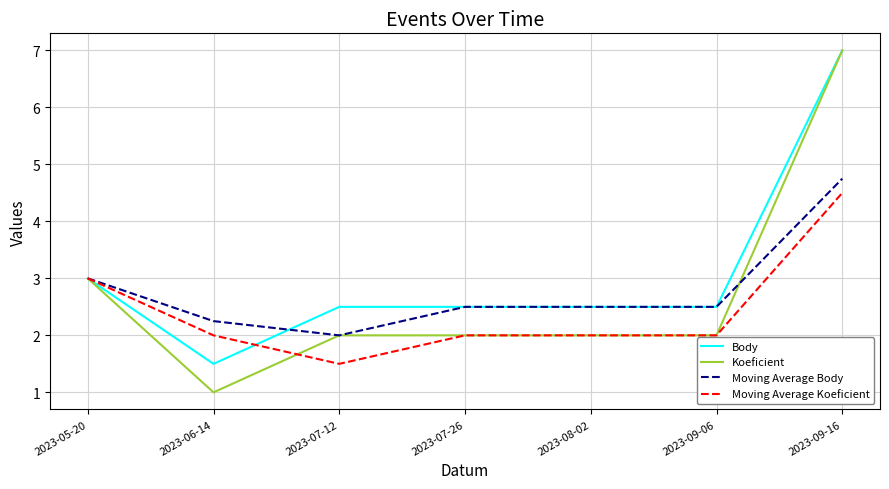

What is the approximate value of Body at 2023-06-14?

1.5